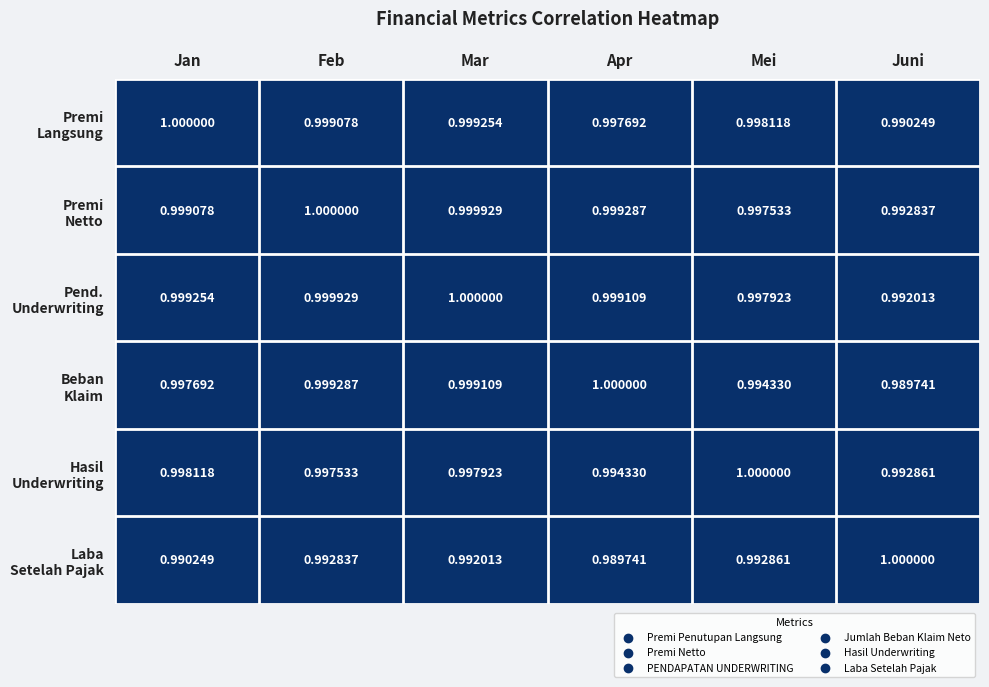

At which category is the sum across all series the highest?

Feb